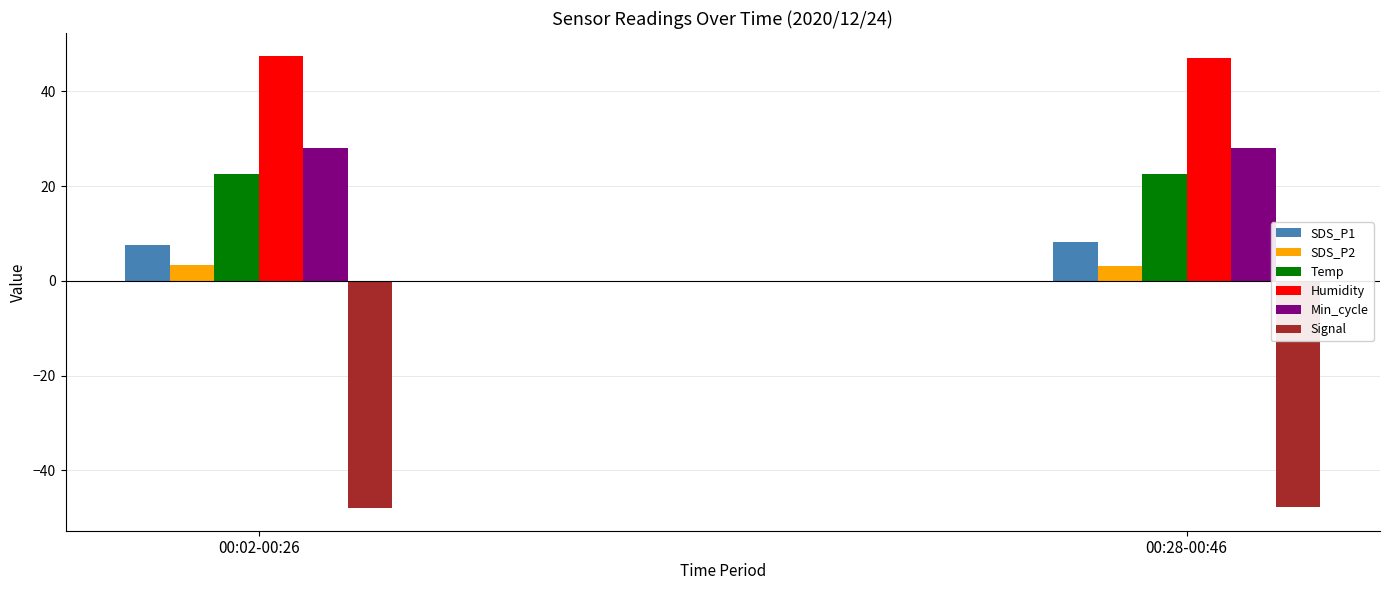

The Humidity series shows 47.0 at 00:28-00:46. True or false?

True